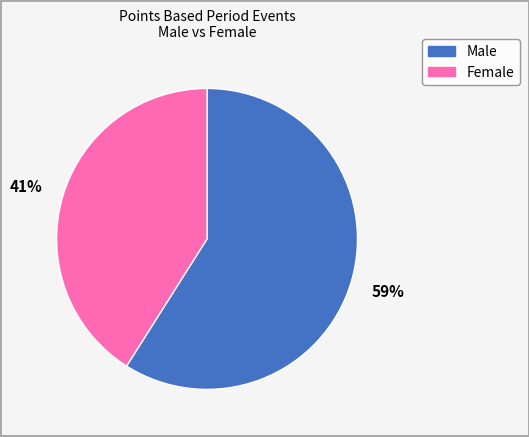

To the nearest percent, what is the difference between the largest and smallest slice percentages?

18%